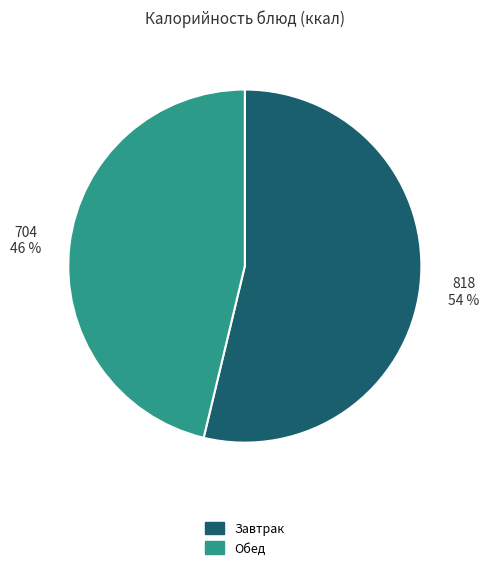

Is there a majority slice in this chart?

Yes